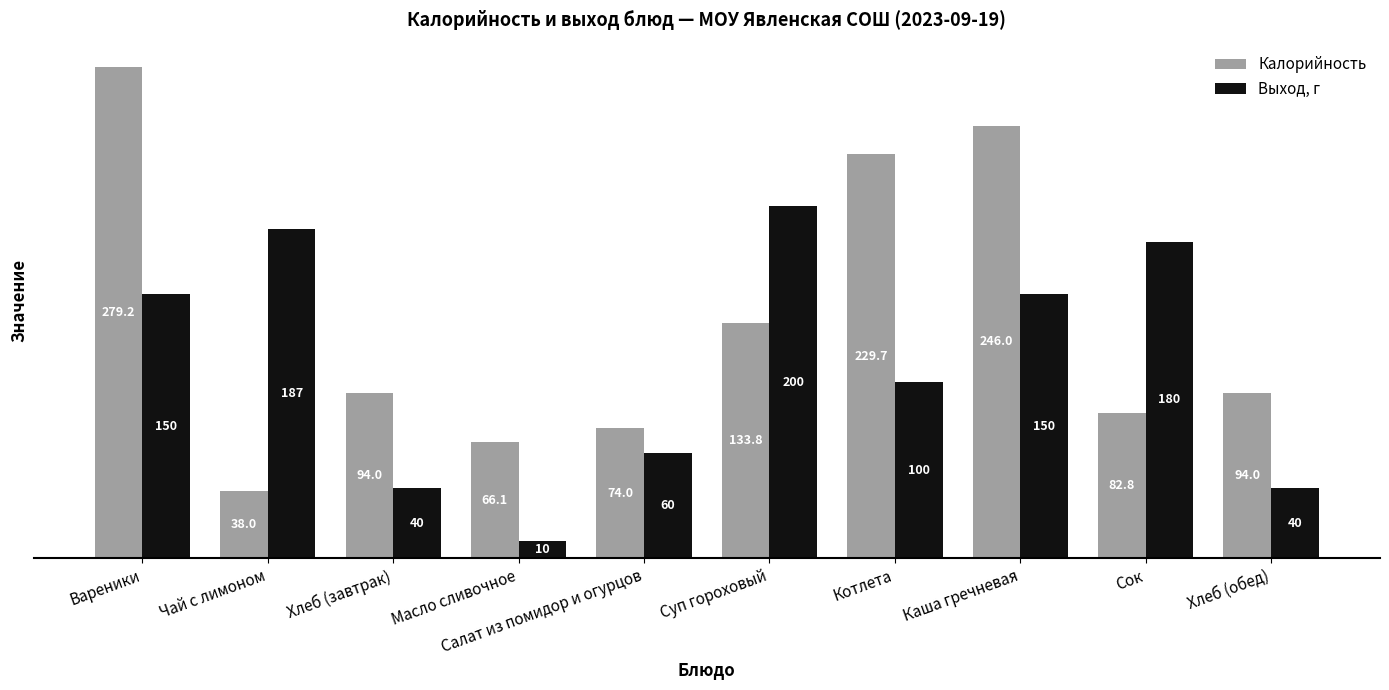

The Калорийность series shows 95.6 at Масло сливочное. True or false?

False